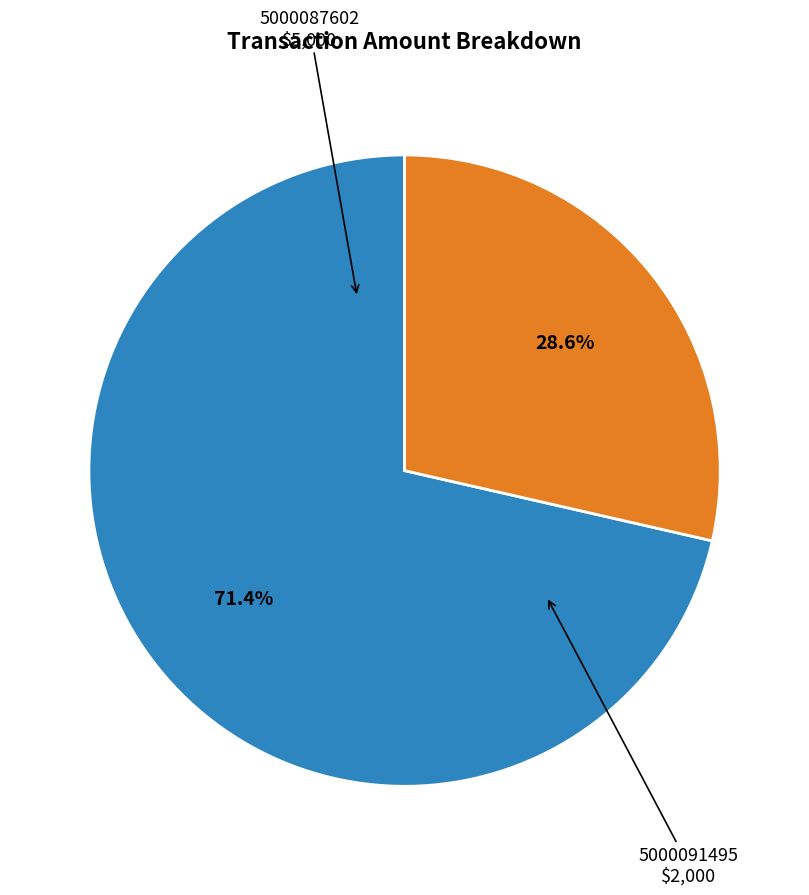

Combined, do 5000091495 and 5000087602 account for over 50%?

Yes